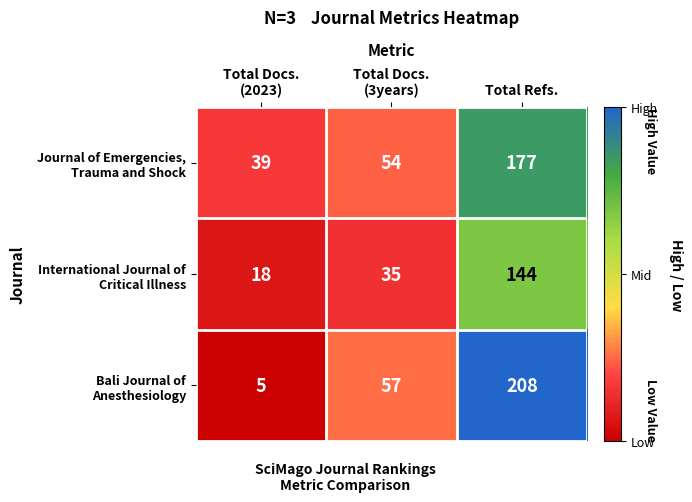

What is the smallest value displayed?

5